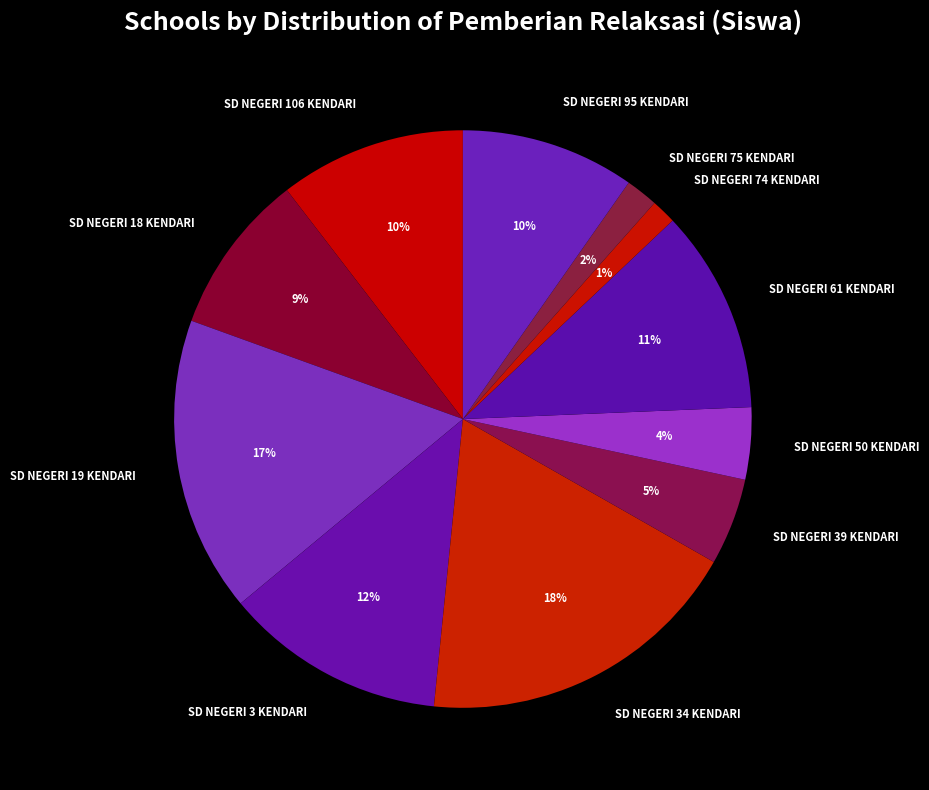

True or false: SD NEGERI 106 KENDARI accounts for 18% of the total.

False